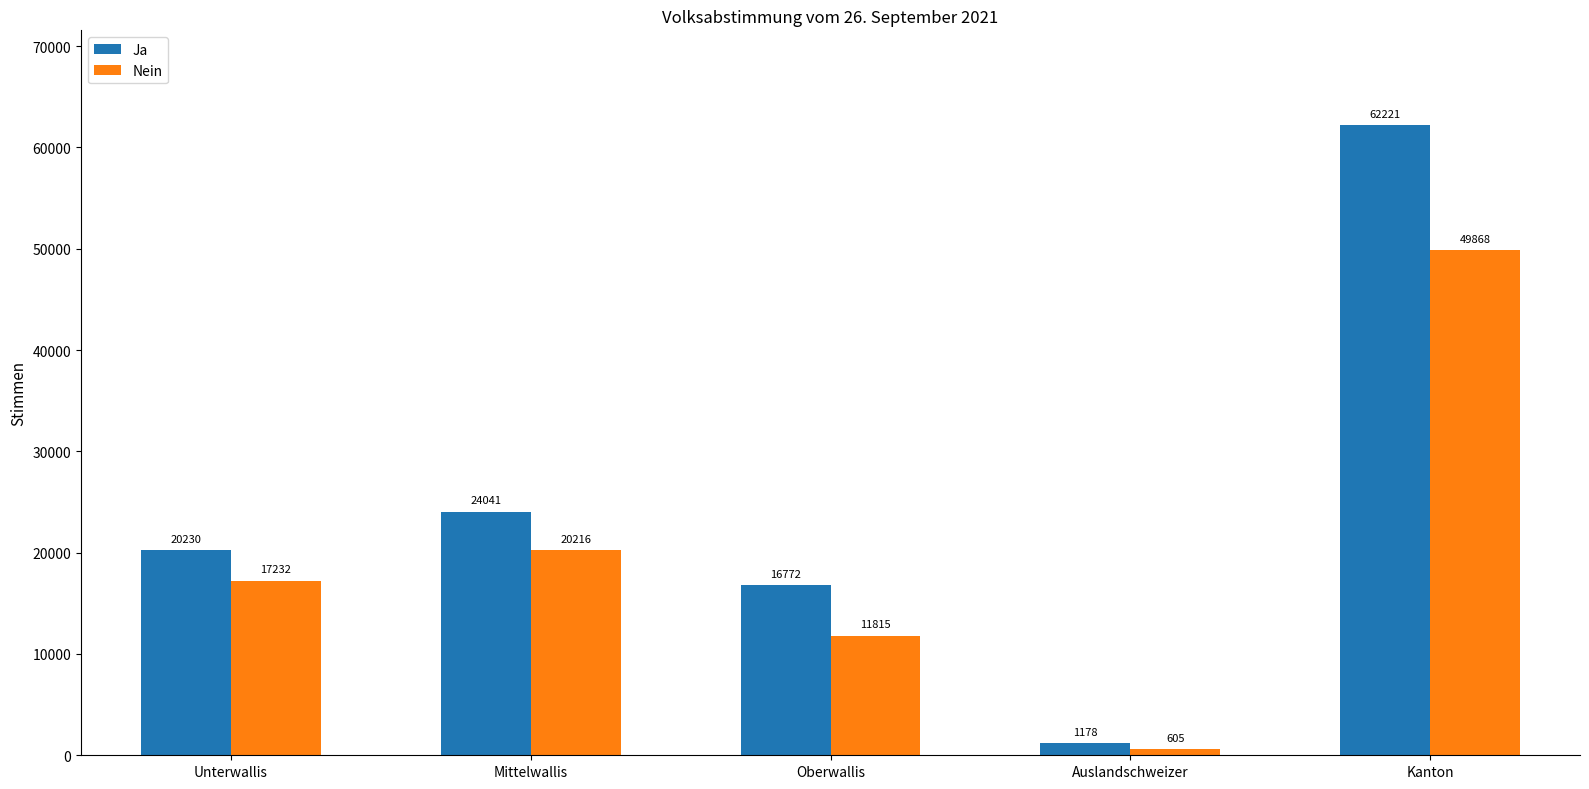

What is the difference between the maximum and minimum values in the Nein series?

49263